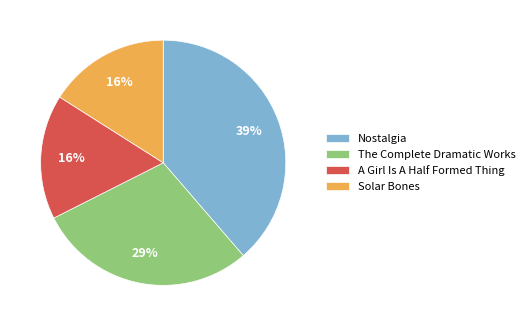

To the nearest percent, what is the difference between the largest and smallest slice percentages?

23%